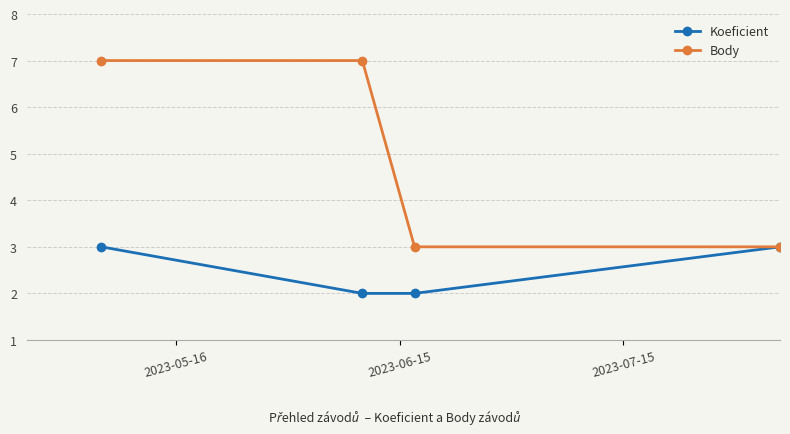

Which series has the largest total across all categories?

Body